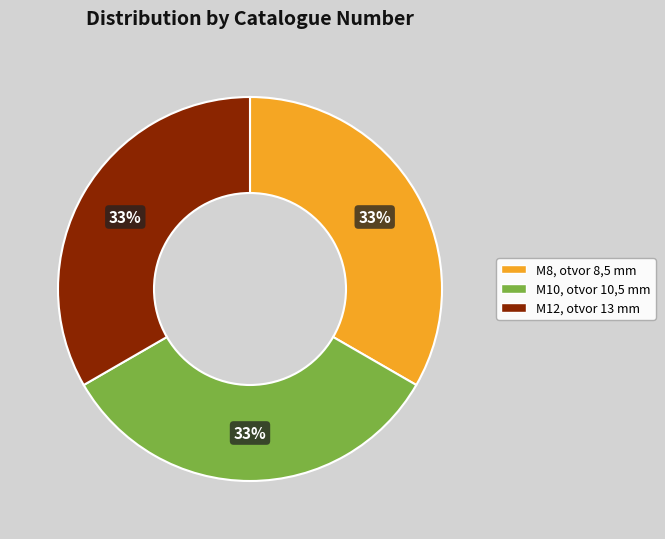

How many segments does this pie chart have?

3